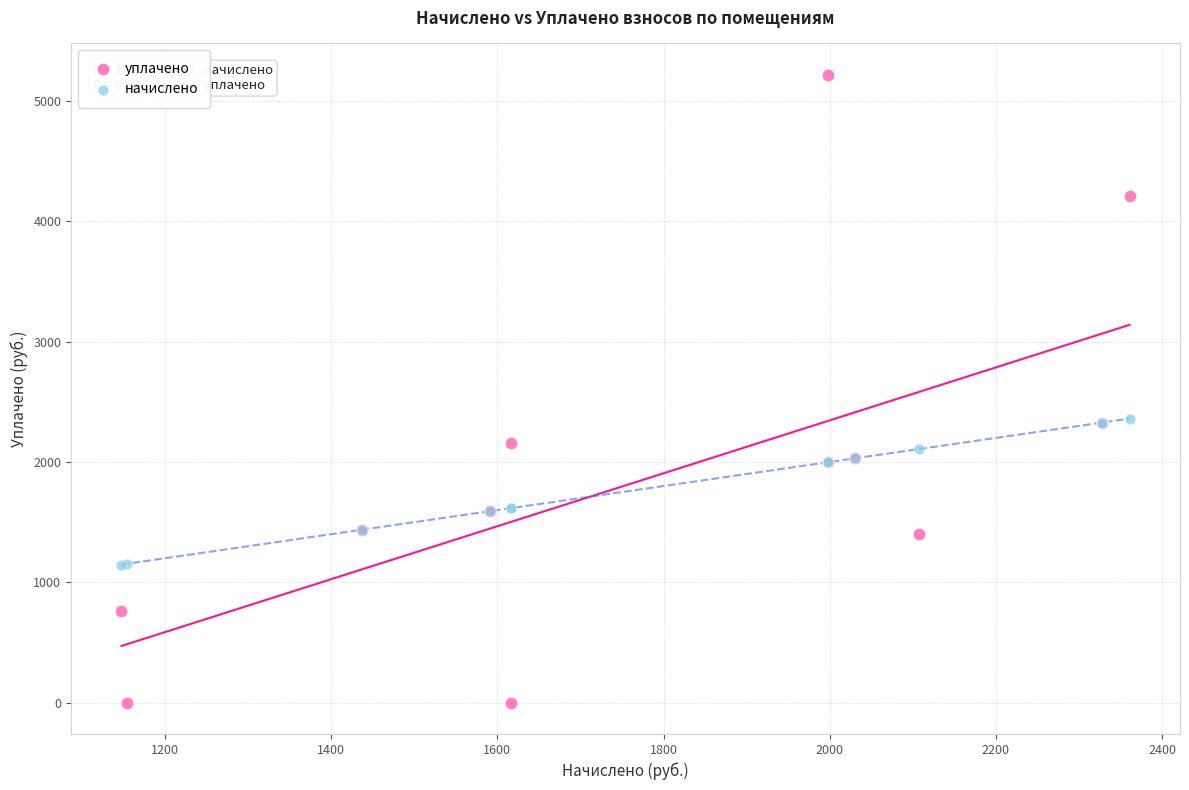

What is the X range (max minus min) for the scatter plot?

1213.4